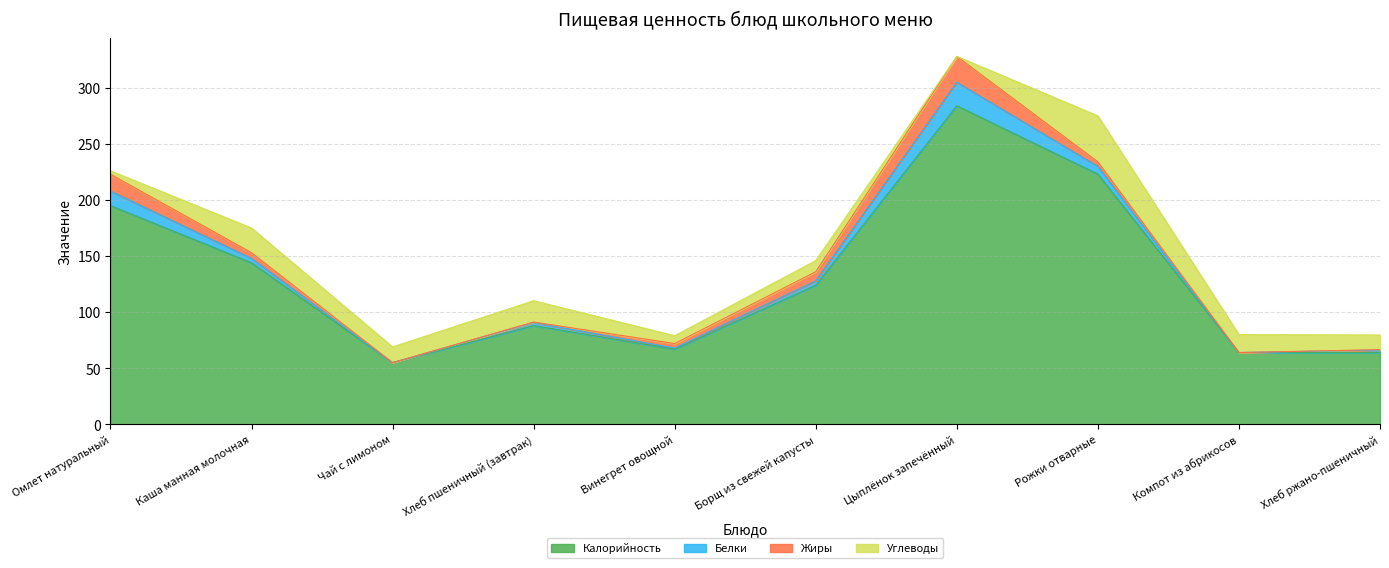

The value of Жиры at Цыплёнок запечённый is 23.0. True or false?

True